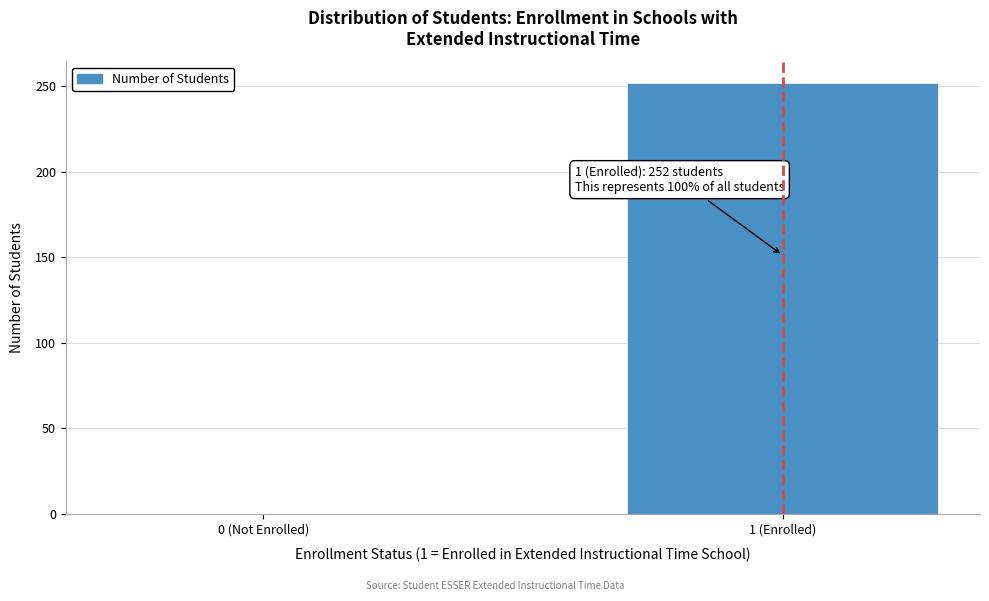

Reading left to right, extract all data points from this chart.

0 (Not Enrolled)=0	1 (Enrolled)=252